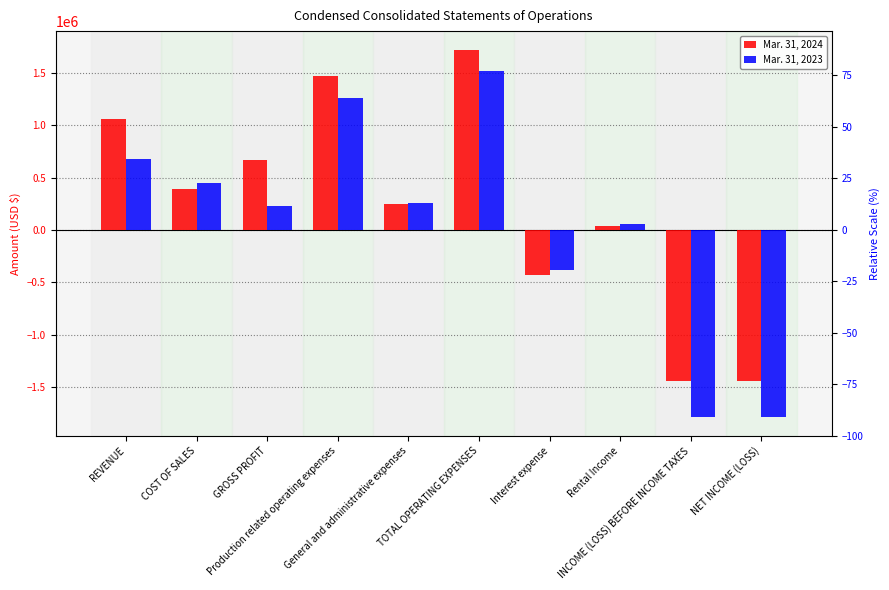

Is the value of Mar. 31, 2024 at COST OF SALES greater than the value of Mar. 31, 2023 at INCOME (LOSS) BEFORE INCOME TAXES?

Yes